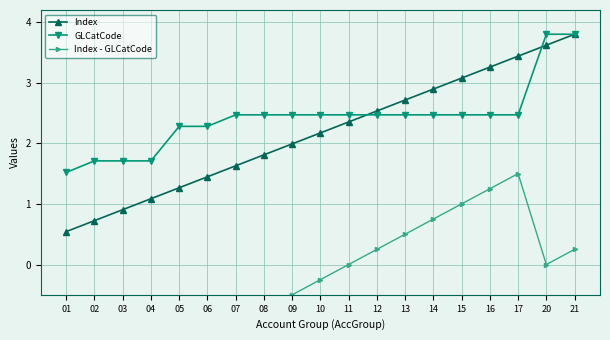

What is the approximate value of Index at 07?

1.6